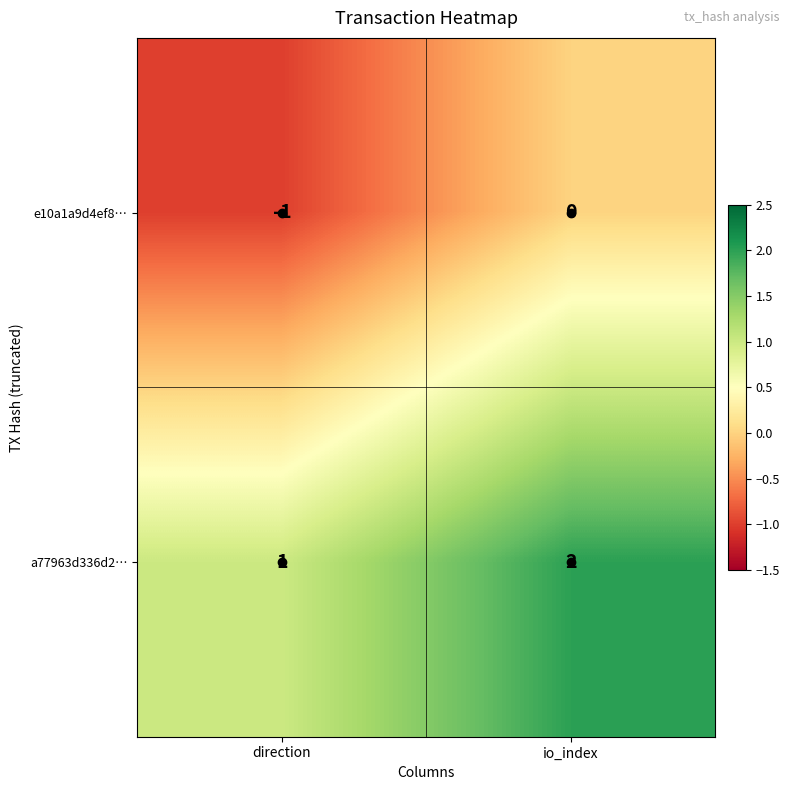

True or false: e10a1a9d4ef8… has a value of -1 at direction.

True